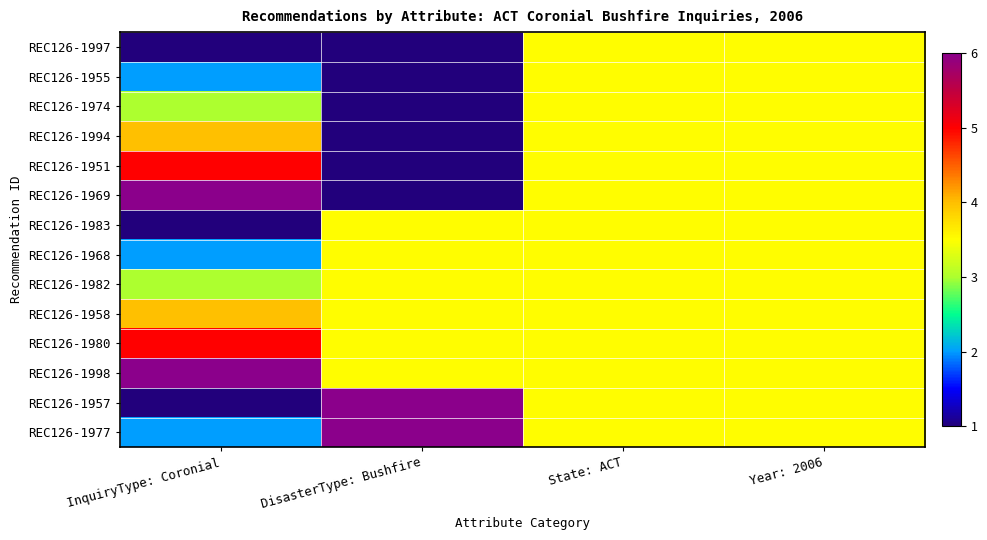

How many series are shown in this chart?

14